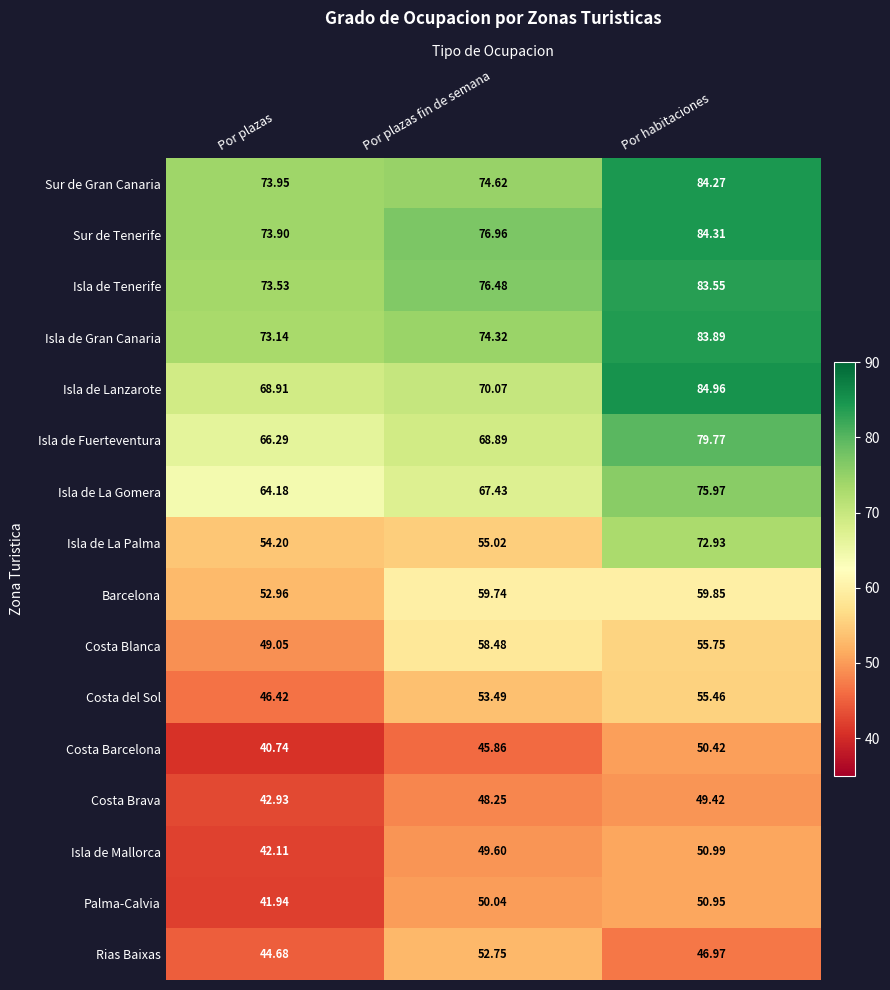

Between Por plazas fin de semana and Por habitaciones, which series saw the biggest shift?

Isla de La Palma